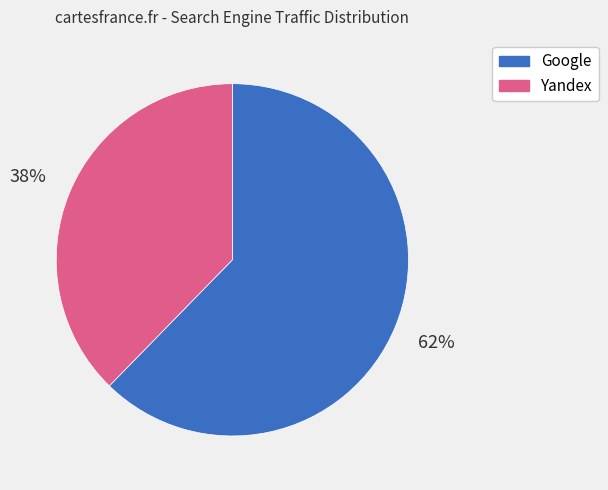

Combined, do Yandex and Google account for over 50%?

Yes